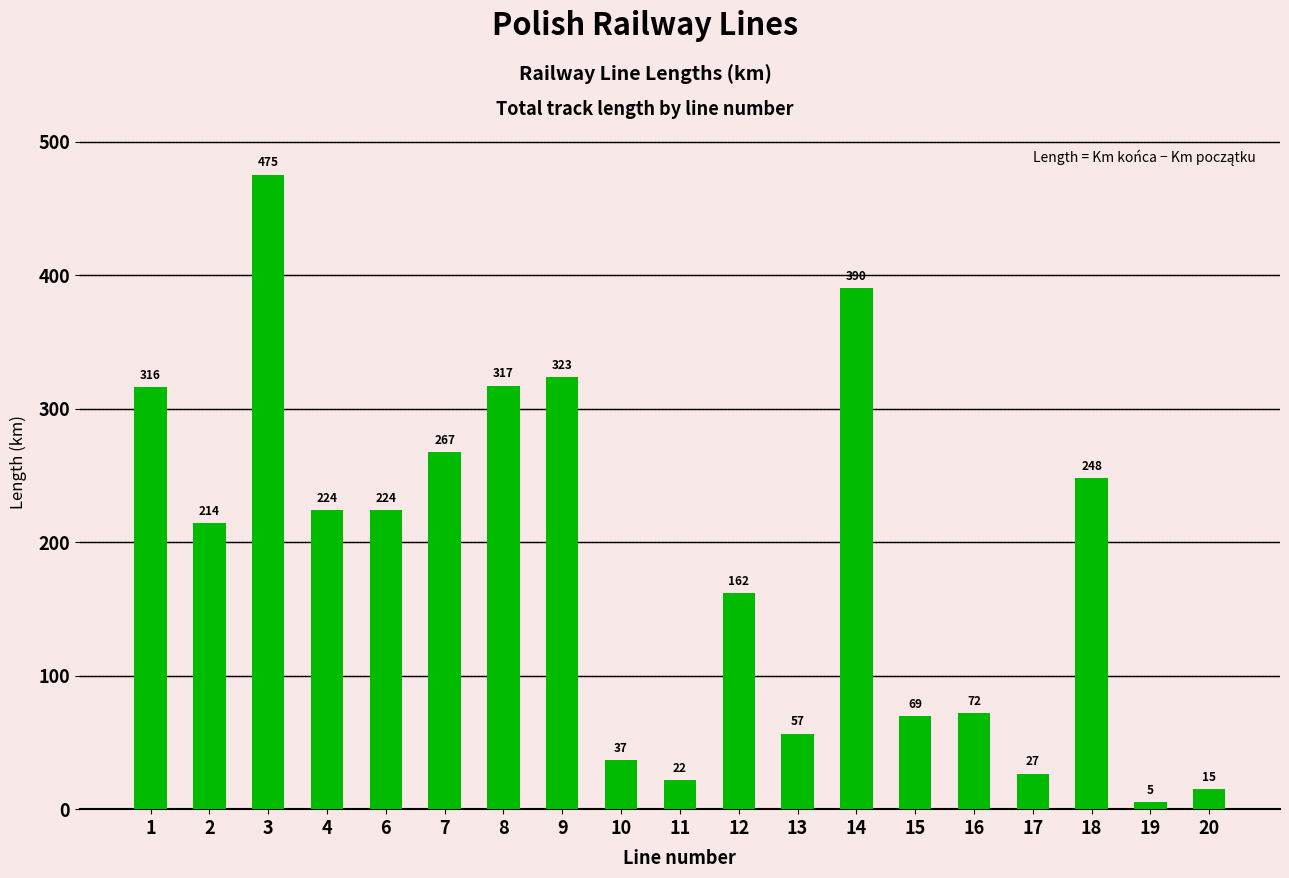

At which category does the chart reach its peak across all series?

3